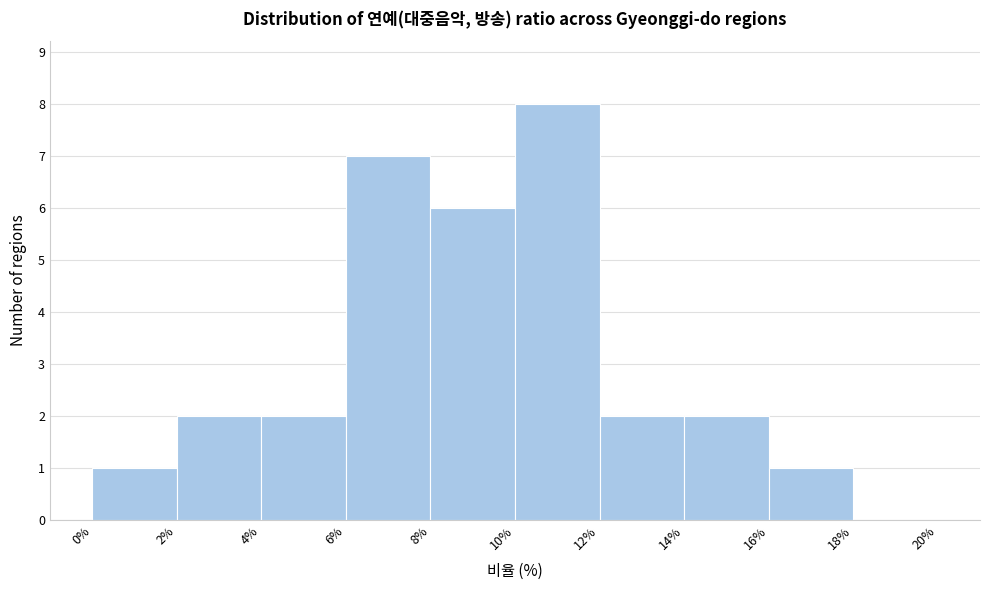

Reading left to right, list every bar in this chart as the range it spans on the x-axis followed by its height. The values are not printed on the chart, so give them approximately, as read against the axis.

0% to 2%: 1
2% to 4%: 2
4% to 6%: 2
6% to 8%: 7
8% to 10%: 6
10% to 12%: 8
12% to 14%: 2
14% to 16%: 2
16% to 18%: 1
18% to 20%: 0